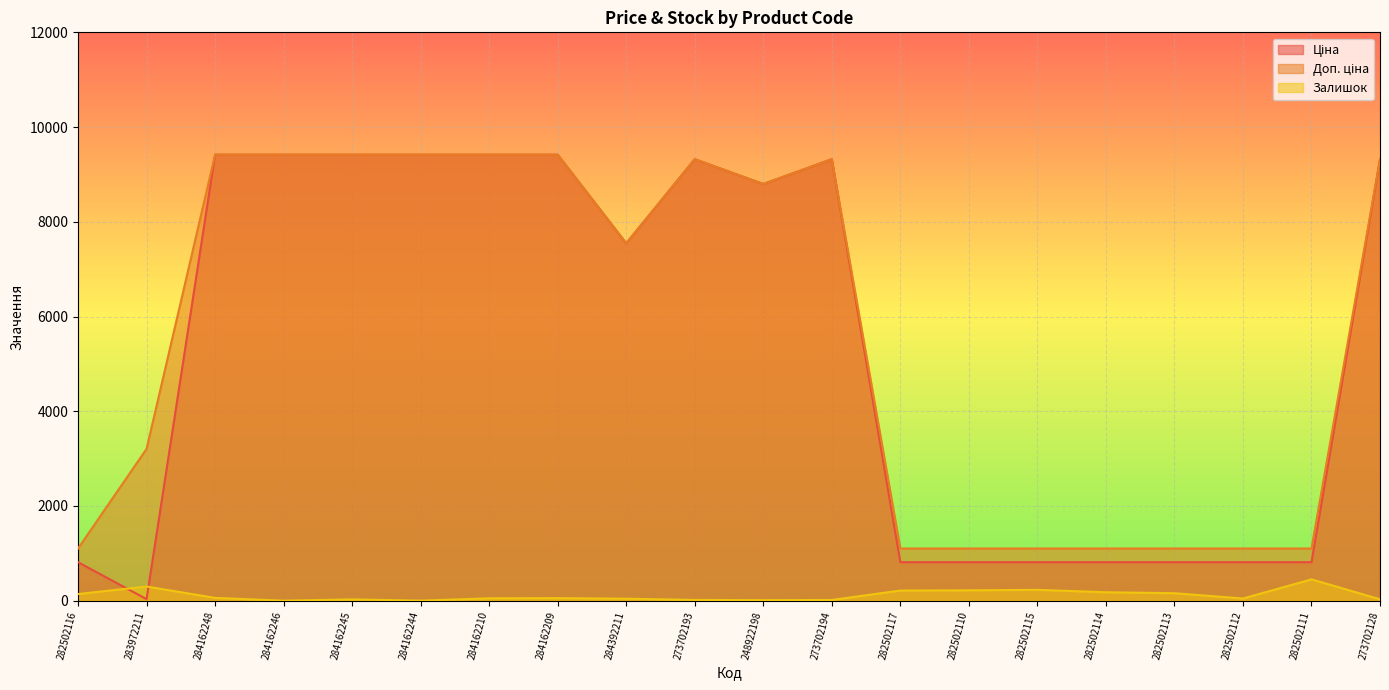

Reading right to left, extract all data points from this chart.

Ціна: 273702128=9321.4	282502111=813.0	282502112=813.0	282502113=813.0	282502114=813.0	282502115=813.0	282502110=813.0	282502117=813.0	273702194=9321.4	248922198=8797.6	273702193=9321.4	284392211=7545.9	284162209=9416.9	284162210=9416.9	284162244=9416.9	284162245=9416.9	284162246=9416.9	284162248=9416.9	283972211=32.0	282502116=813.0
Доп. ціна: 273702128=9321.4	282502111=1101.8	282502112=1101.8	282502113=1101.8	282502114=1101.8	282502115=1101.8	282502110=1101.8	282502117=1101.8	273702194=9321.4	248922198=8797.6	273702193=9321.4	284392211=7545.9	284162209=9416.9	284162210=9416.9	284162244=9416.9	284162245=9416.9	284162246=9416.9	284162248=9416.9	283972211=3205.0	282502116=1101.8
Залишок: 273702128=30.0	282502111=450.0	282502112=46.0	282502113=158.0	282502114=178.0	282502115=229.0	282502110=219.0	282502117=214.0	273702194=15.0	248922198=11.0	273702193=16.0	284392211=42.0	284162209=54.0	284162210=50.0	284162244=1.0	284162245=27.0	284162246=0.0	284162248=59.0	283972211=299.0	282502116=140.0